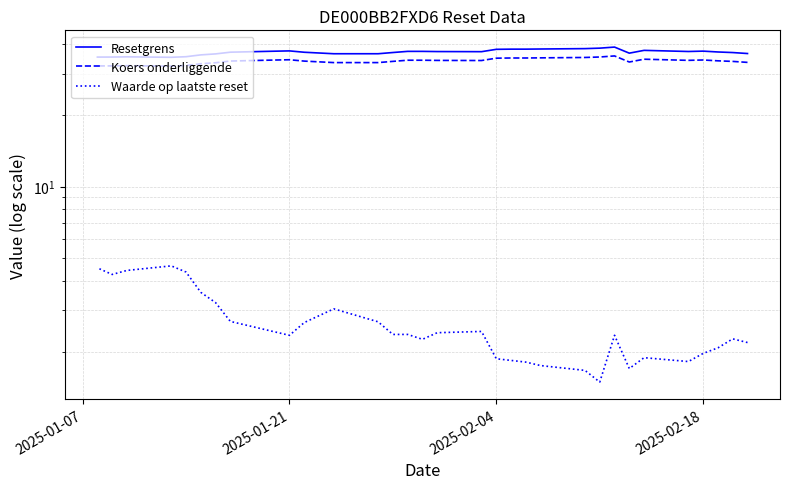

True or false: Koers onderliggende and Resetgrens intersect in this chart.

False